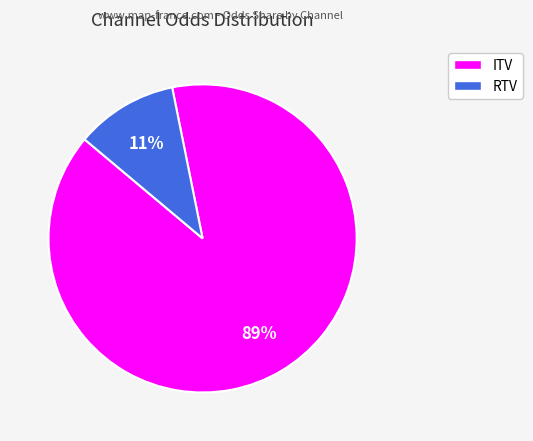

To the nearest percent, what is the average slice percentage?

50%